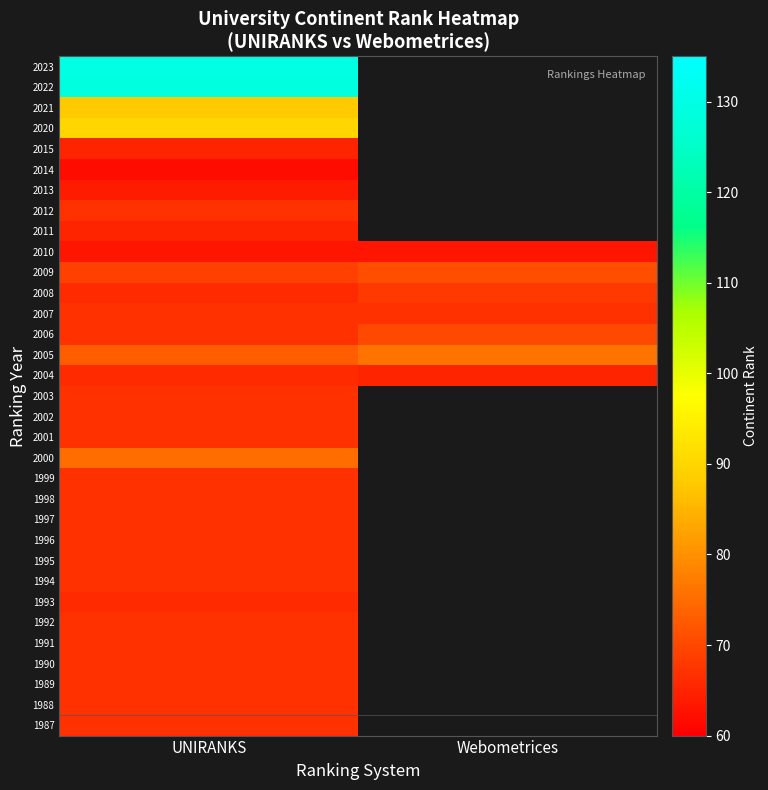

Rank the series at UNIRANKS from lowest to highest value.

2014, 2010, 2013, 2011, 2015, 1993, 2004, 2008, 1987, 1988, 1989, 1990, 1991, 1992, 1994, 1995, 1996, 1997, 1998, 1999, 2001, 2002, 2003, 2006, 2007, 2012, 2009, 2005, 2000, 2021, 2020, 2022, 2023